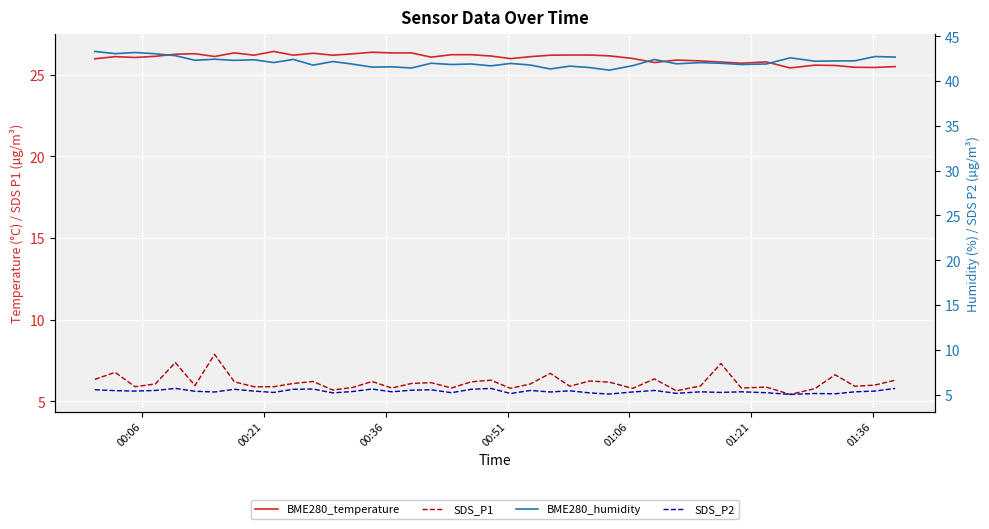

In BME280_temperature, how many points are lower than both neighbors (excluding endpoints)?

11